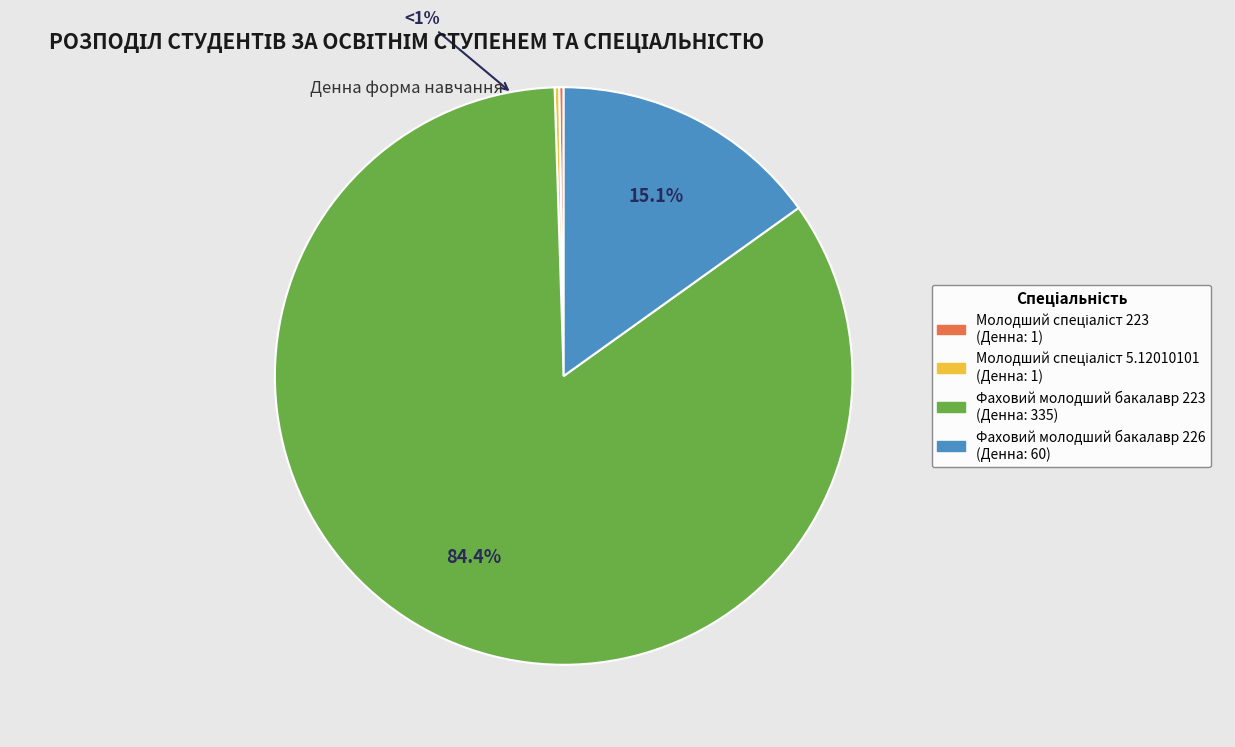

What portion of the pie excludes Молодший спеціаліст 5.12010101?

99.7%